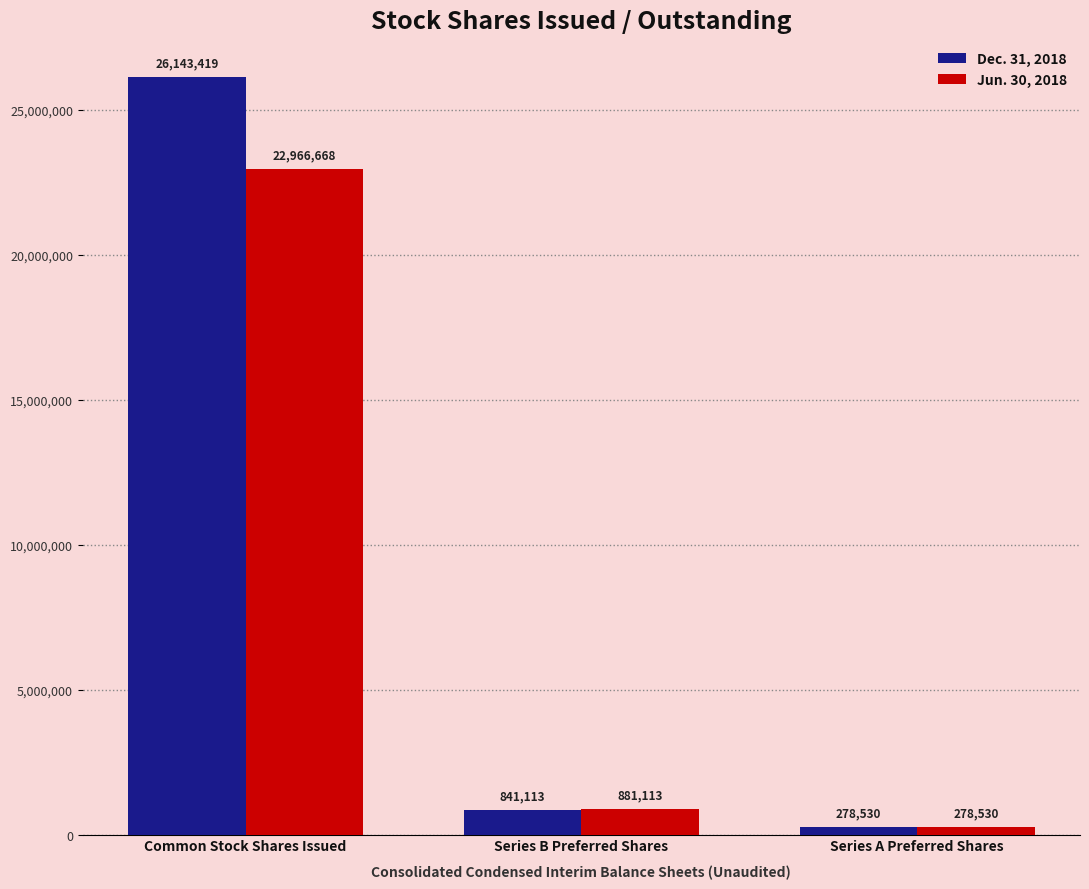

List the series in order of their peak value, lowest first.

Jun. 30, 2018, Dec. 31, 2018